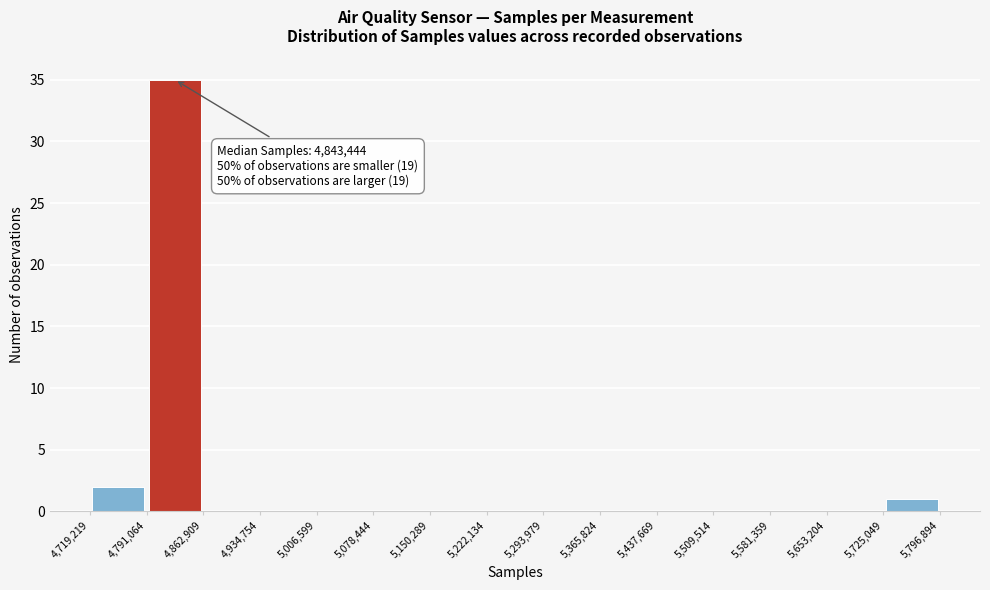

Over which range of the x-axis is the bar tallest?

4,791,064 to 4,862,909